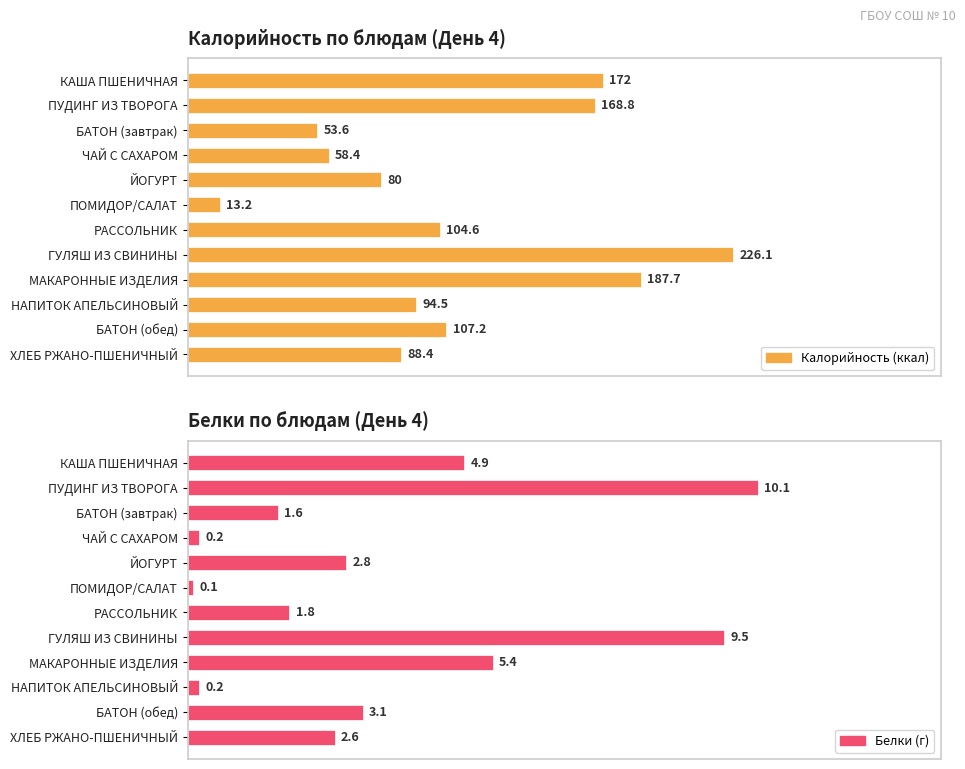

At how many categories does at least one series exceed 17?

11